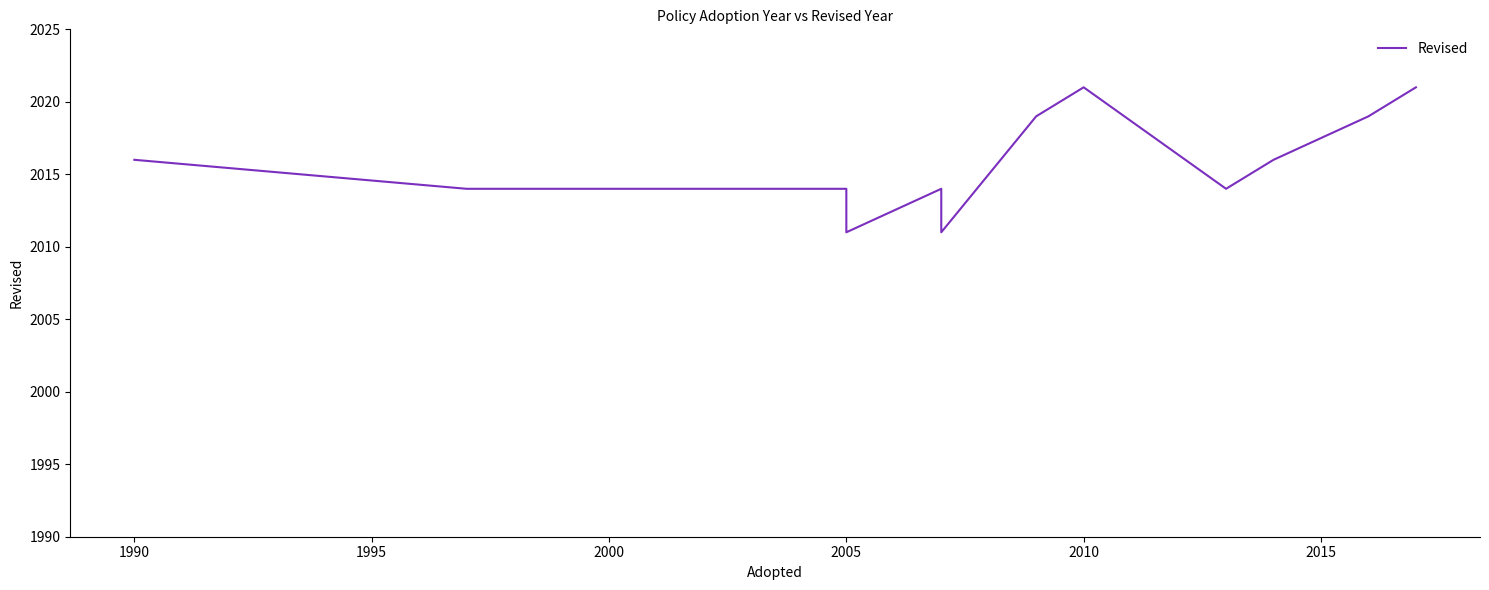

What is the maximum value shown in the chart?

2021